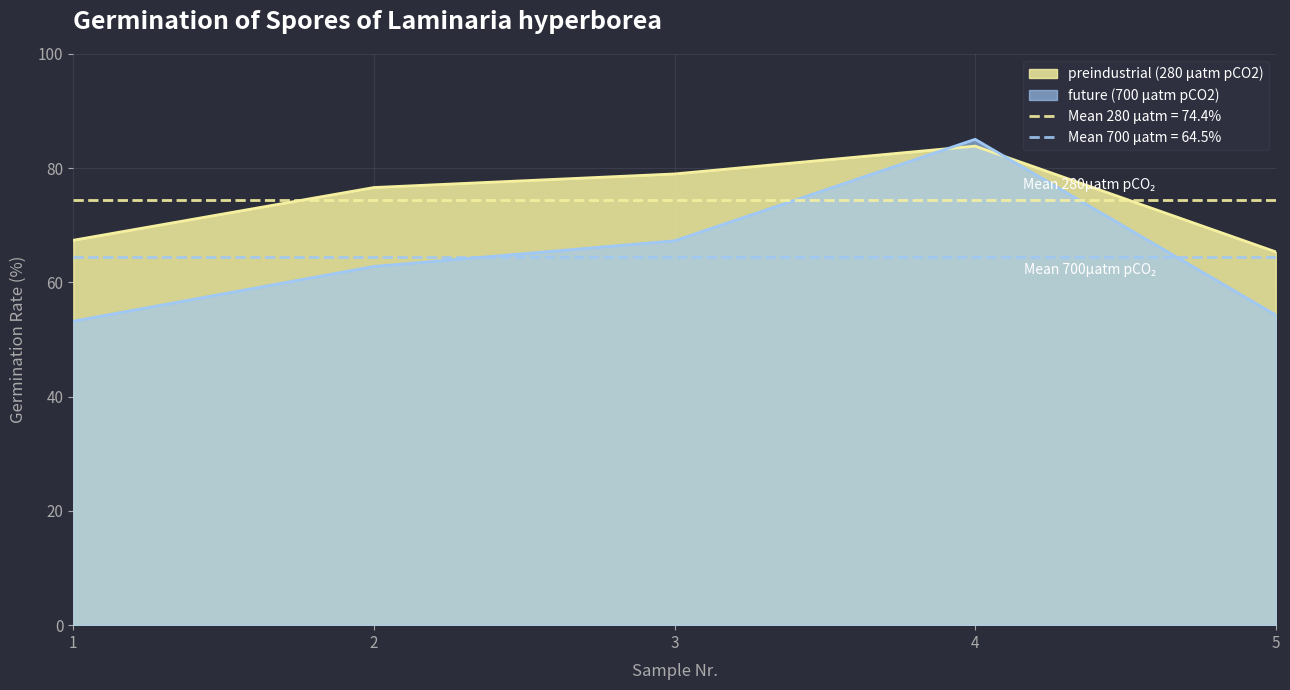

How many lines are shown in the chart?

2